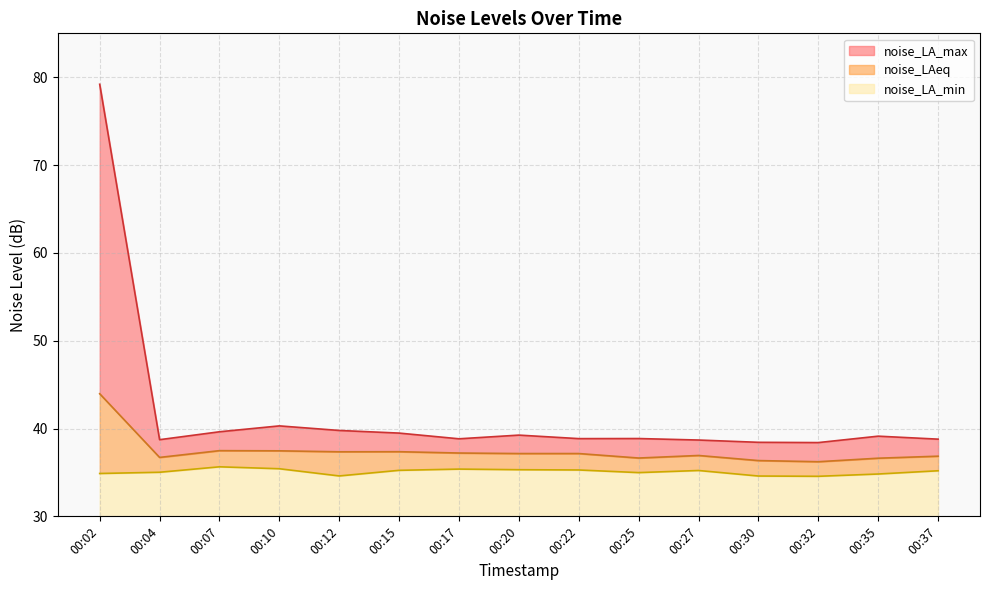

At 00:30, list the series in order from largest to smallest.

noise_LA_max, noise_LAeq, noise_LA_min